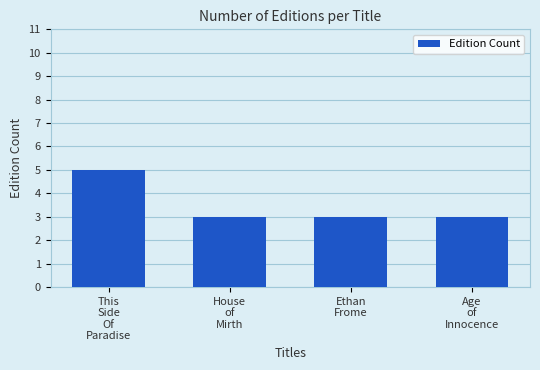

What is the sum of all values?

14